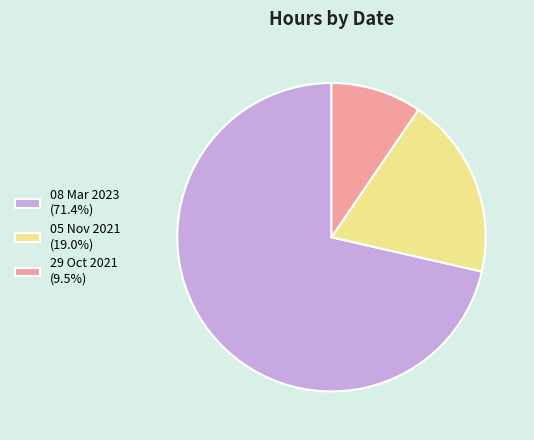

Does 05 Nov 2021 (19.0%) account for over 50% of the chart?

No